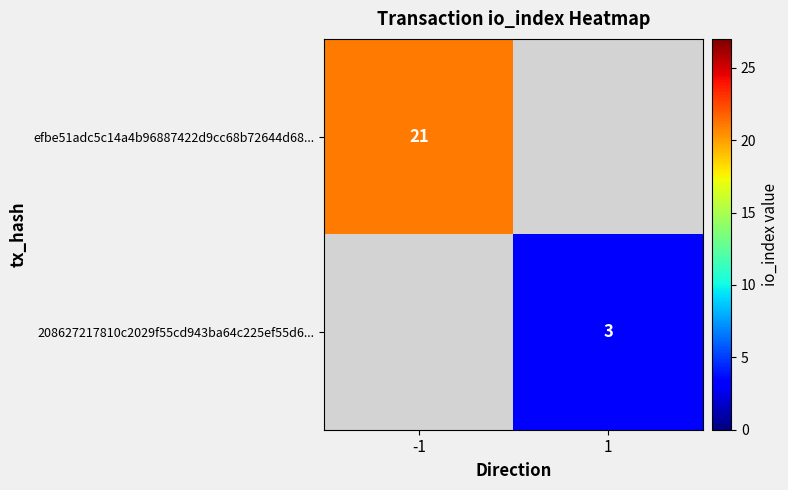

Is it true that efbe51adc5c14a4b96887422d9cc68b72644d68... equals 4 at -1?

False